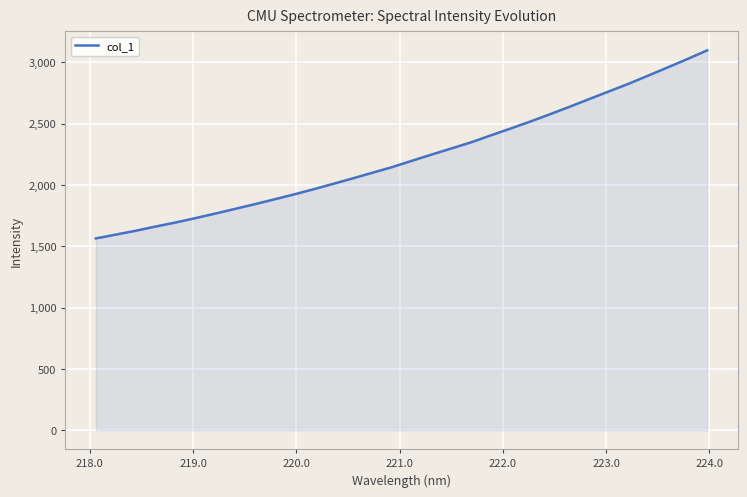

Reading left to right, list all the values displayed in this chart.

1563.9	1594.7	1625.7	1660.0	1692.4	1727.8	1764.7	1802.8	1841.1	1880.6	1921.0	1963.5	2007.9	2052.8	2098.9	2144.7	2196.2	2247.0	2296.6	2346.5	2403.1	2458.8	2515.8	2575.3	2636.7	2699.6	2762.1	2824.6	2891.3	2959.0	3027.0	3097.8